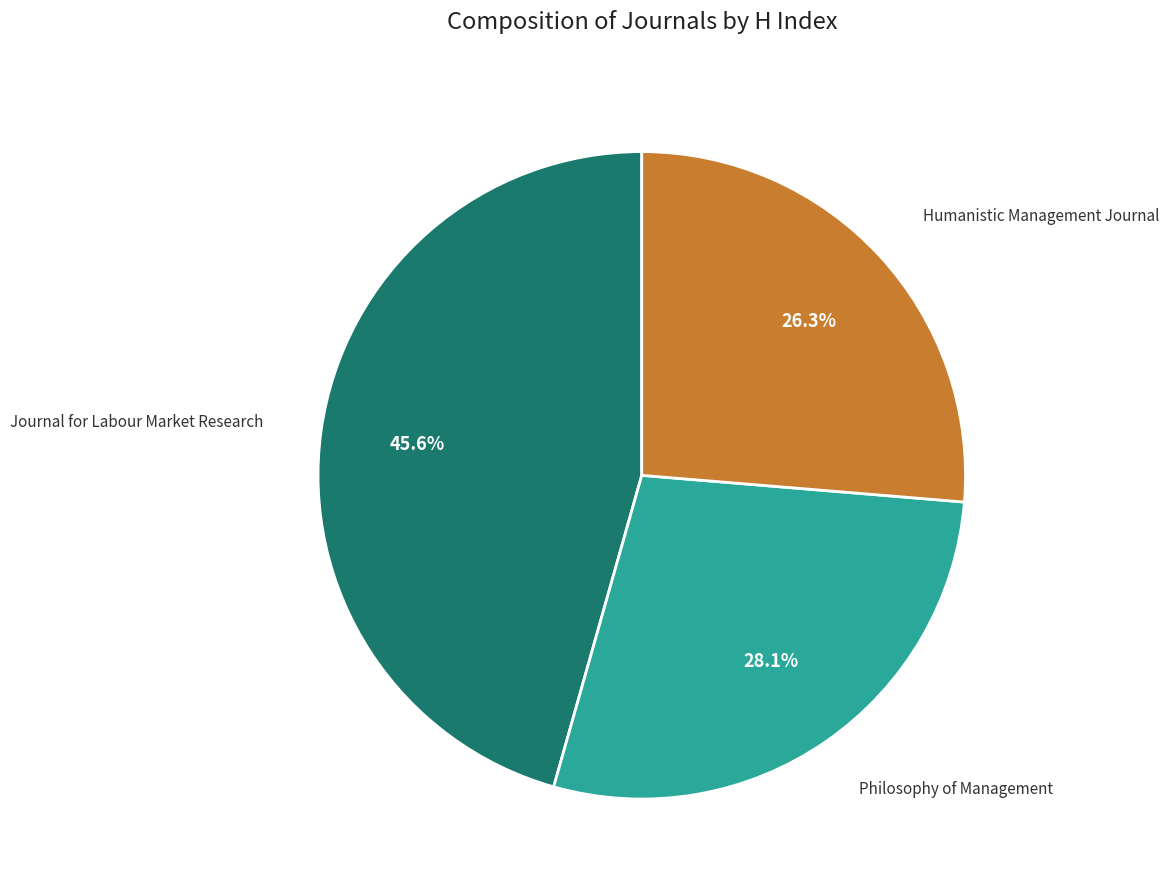

Is there a majority slice in this chart?

No